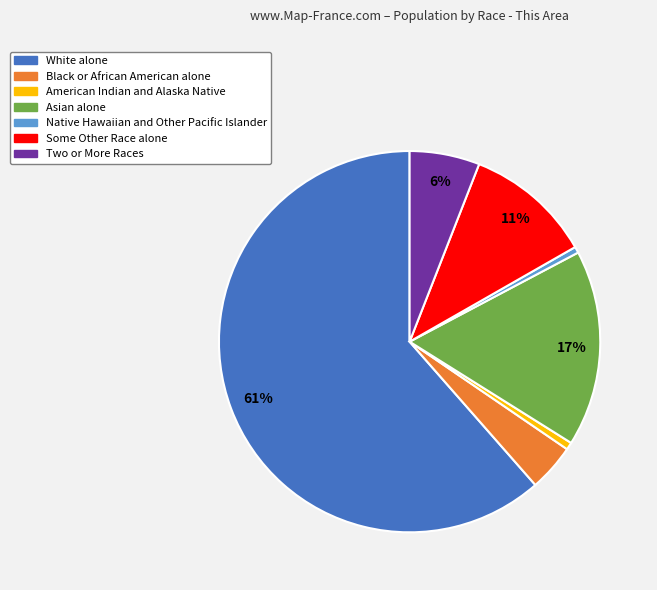

What percentage is the Native Hawaiian and Other Pacific Islander slice, to the nearest percent?

1%